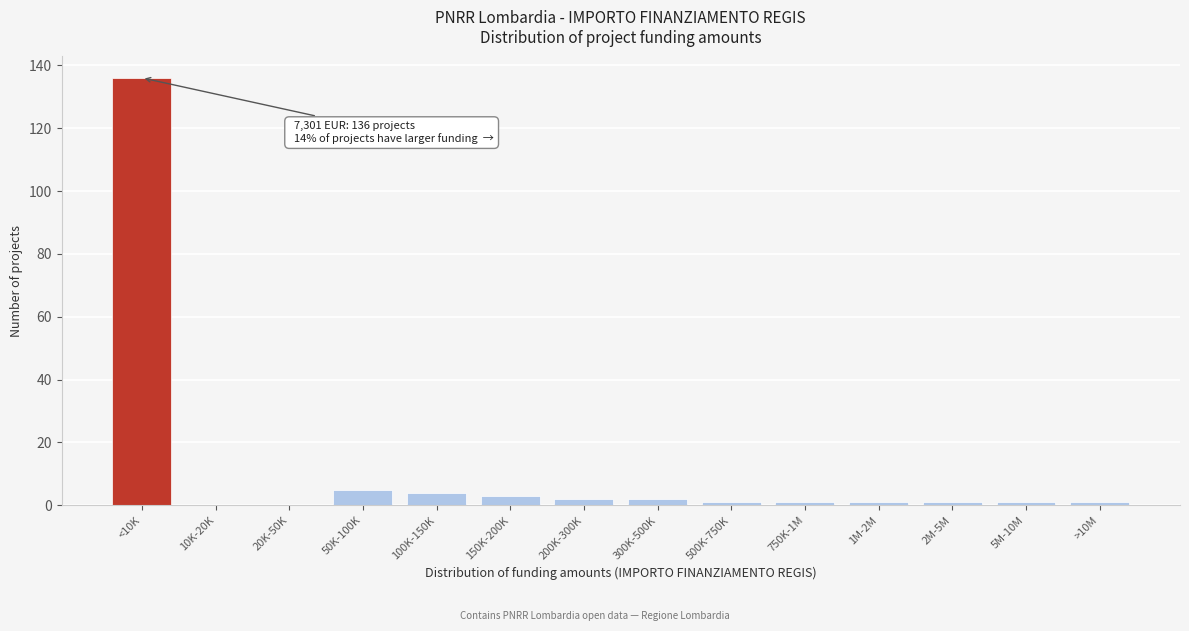

Reading right to left, extract all data points from this chart.

>10M=1	5M-10M=1	2M-5M=1	1M-2M=1	750K-1M=1	500K-750K=1	300K-500K=2	200K-300K=2	150K-200K=3	100K-150K=4	50K-100K=5	20K-50K=0	10K-20K=0	<10K=136